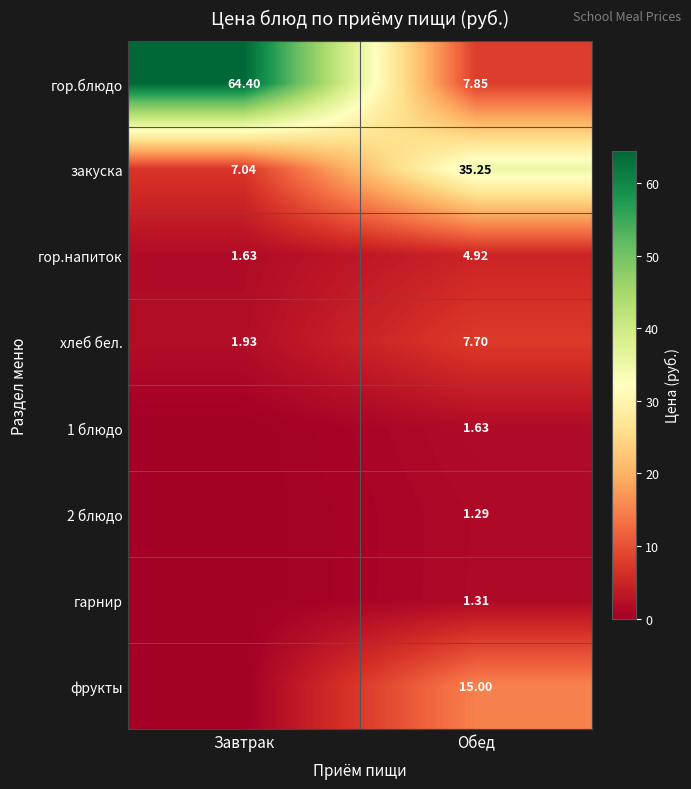

At which category does the chart reach its peak across all series?

Завтрак